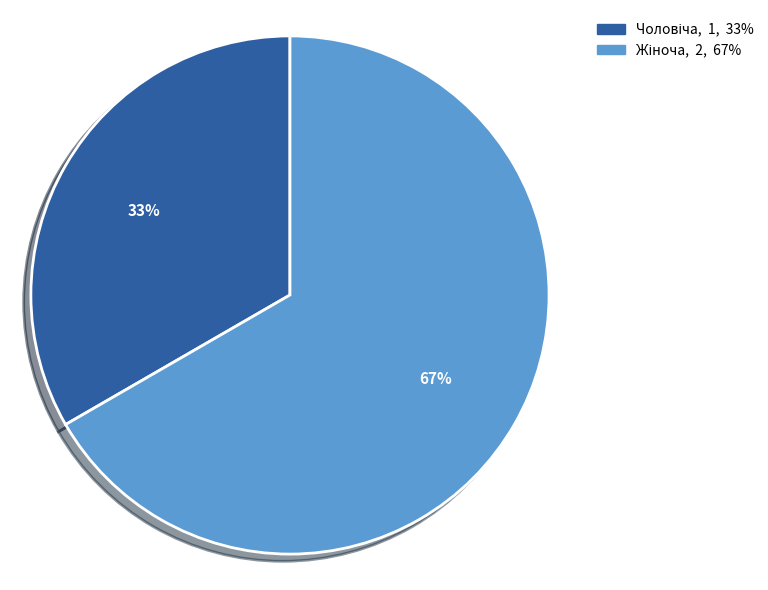

To the nearest percent, what is the average slice percentage?

50%